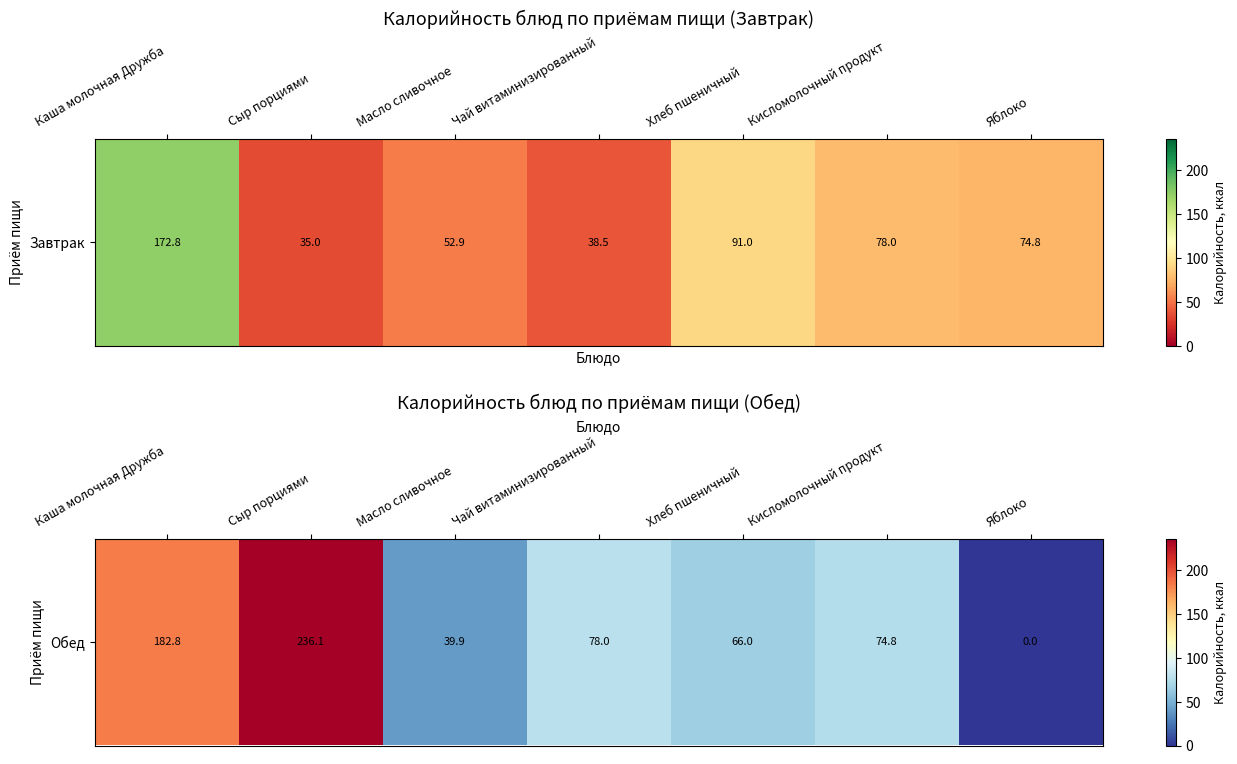

What value does the data have at Сыр порциями?

236.1